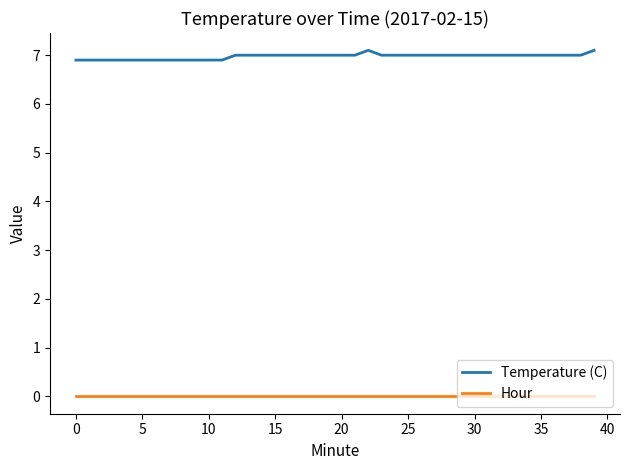

Which series has the widest spread of values?

Temperature (C)